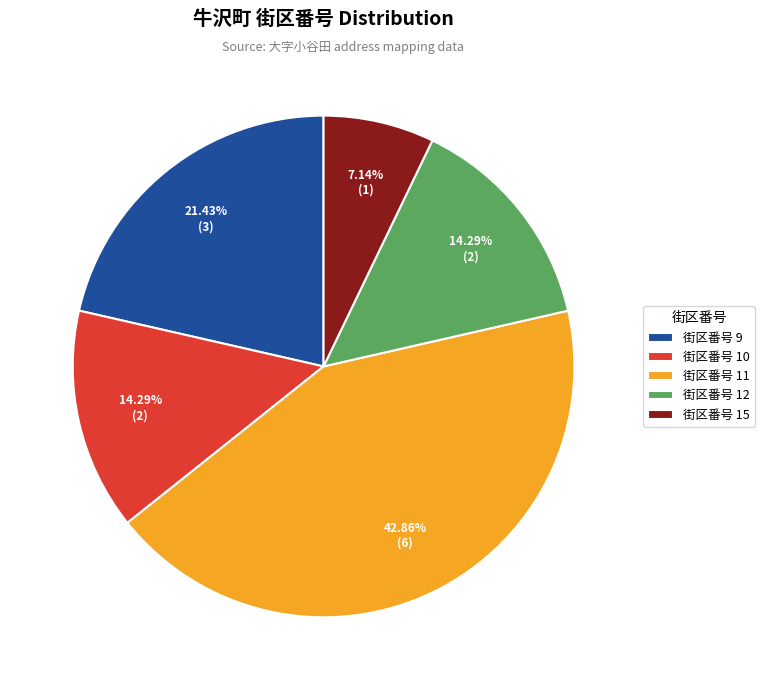

To the nearest percent, what is the difference between the largest and smallest slice percentages?

36%